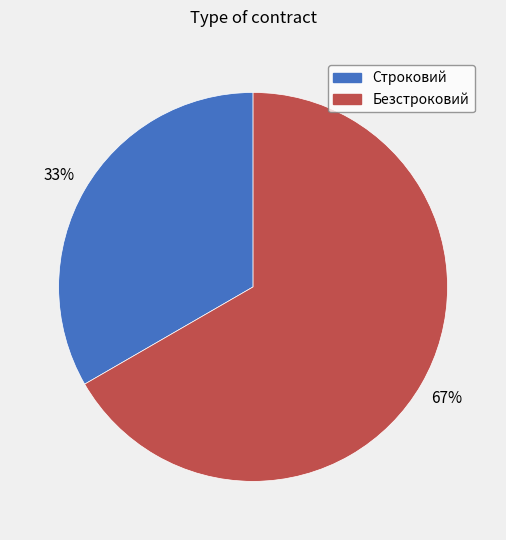

Between Безстроковий and Строковий, which is larger?

Безстроковий